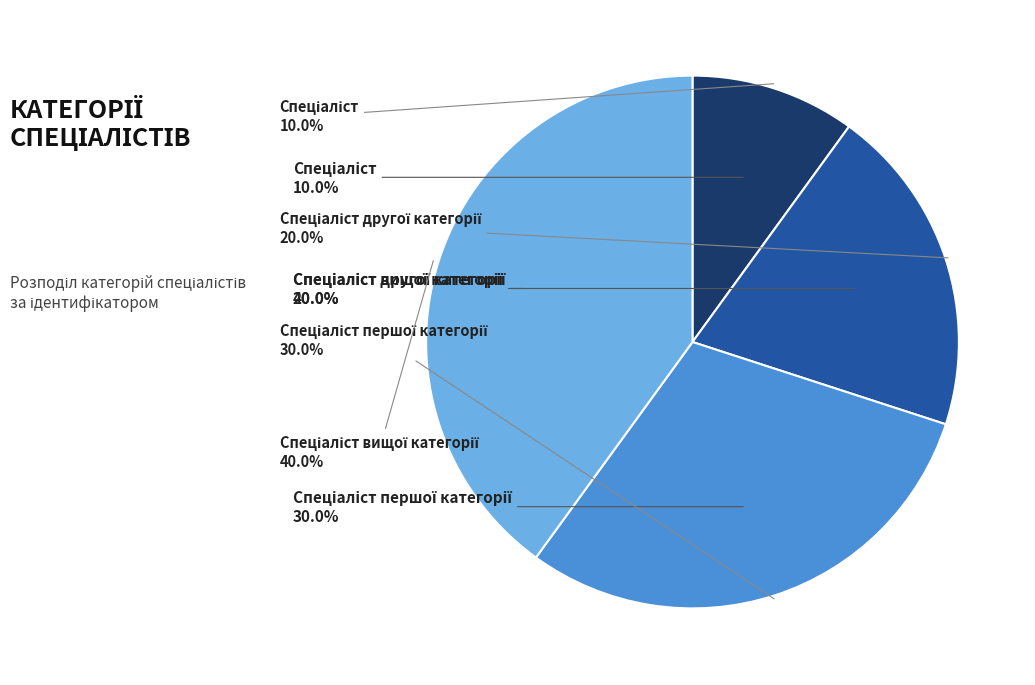

Is it true that Спеціаліст is 3% of the pie?

False